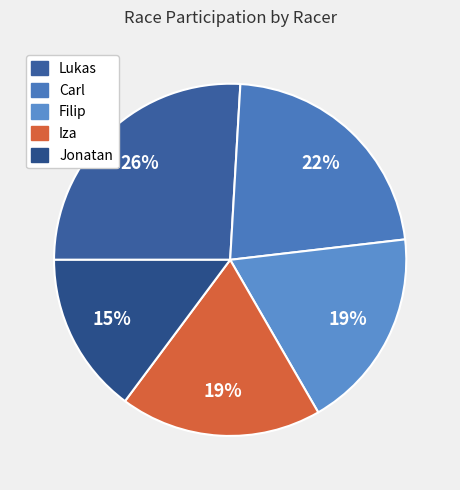

To the nearest percent, what is the difference between the largest and smallest slice percentages?

11%